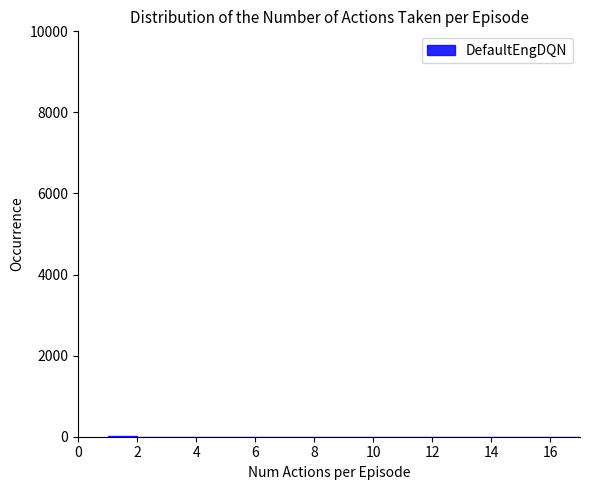

Reading left to right, list every bar in this chart as the range it spans on the x-axis followed by its height. The values are not printed on the chart, so give them approximately, as read against the axis.

1 to 2: under 200
2 to 3: under 200
3 to 4: 0
4 to 5: under 200
5 to 6: under 200
6 to 7: 0
7 to 8: 0
8 to 9: 0
9 to 10: 0
10 to 11: 0
11 to 12: 0
12 to 13: 0
13 to 14: 0
14 to 15: under 200
15 to 16: 0
16 to 17: 0